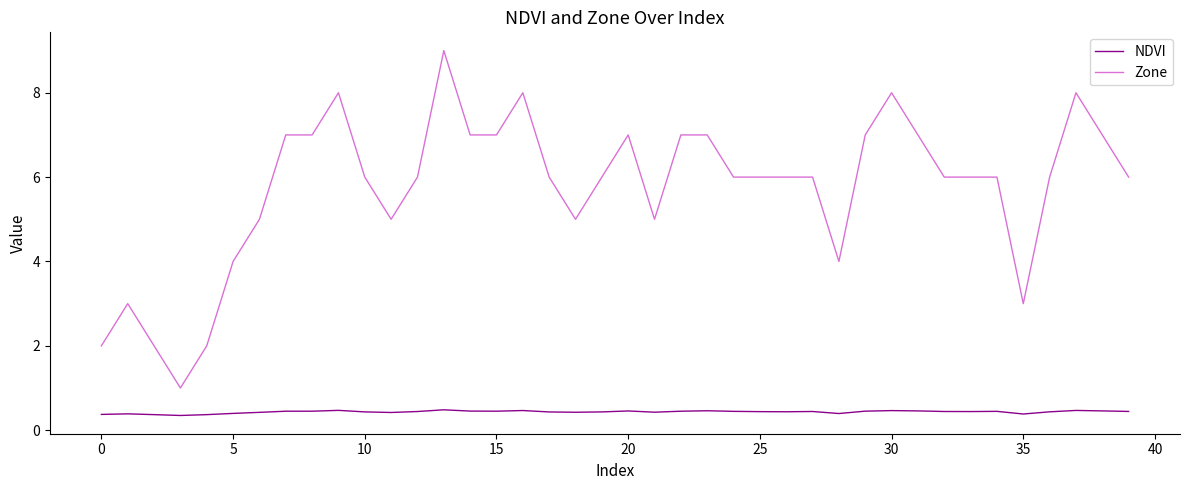

Which series has the largest range (max minus min)?

Zone